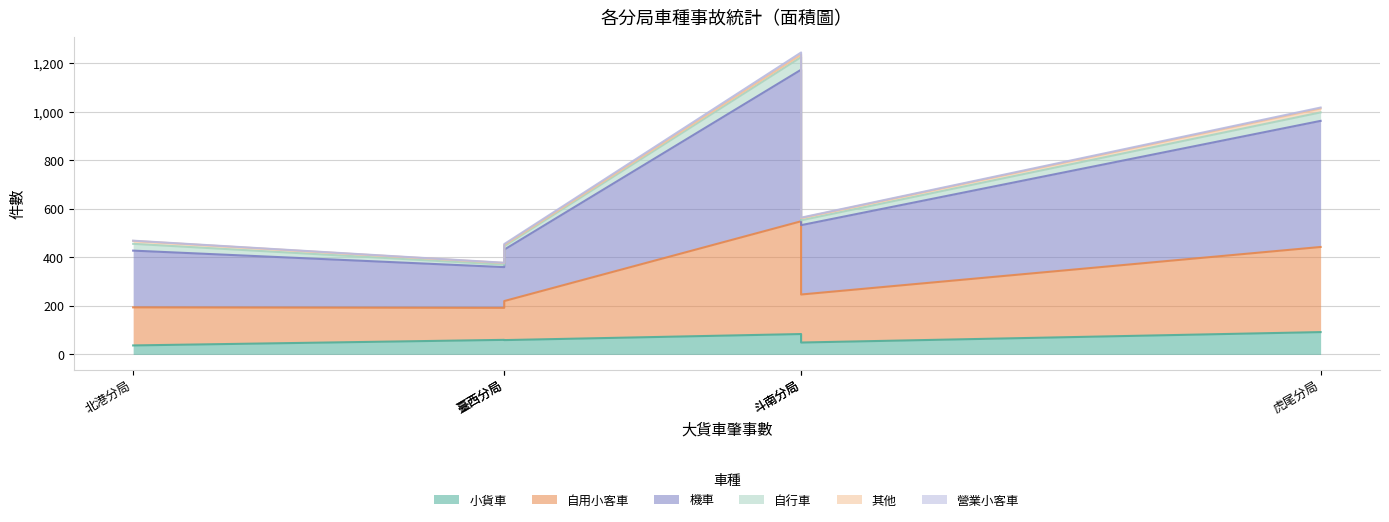

Is the value of 營業小客車 at 斗南分局 greater than the value of 機車 at 虎尾分局?

No